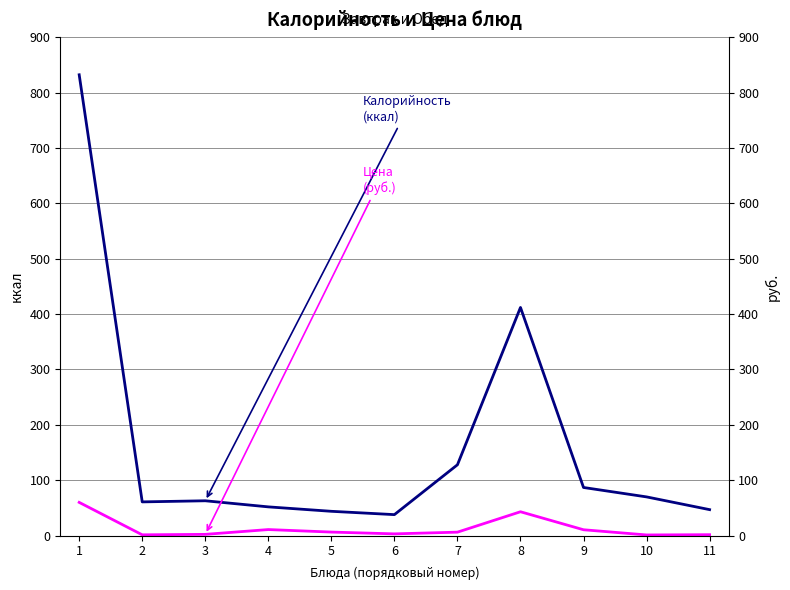

The Цена series shows 2.4 at 11. True or false?

False